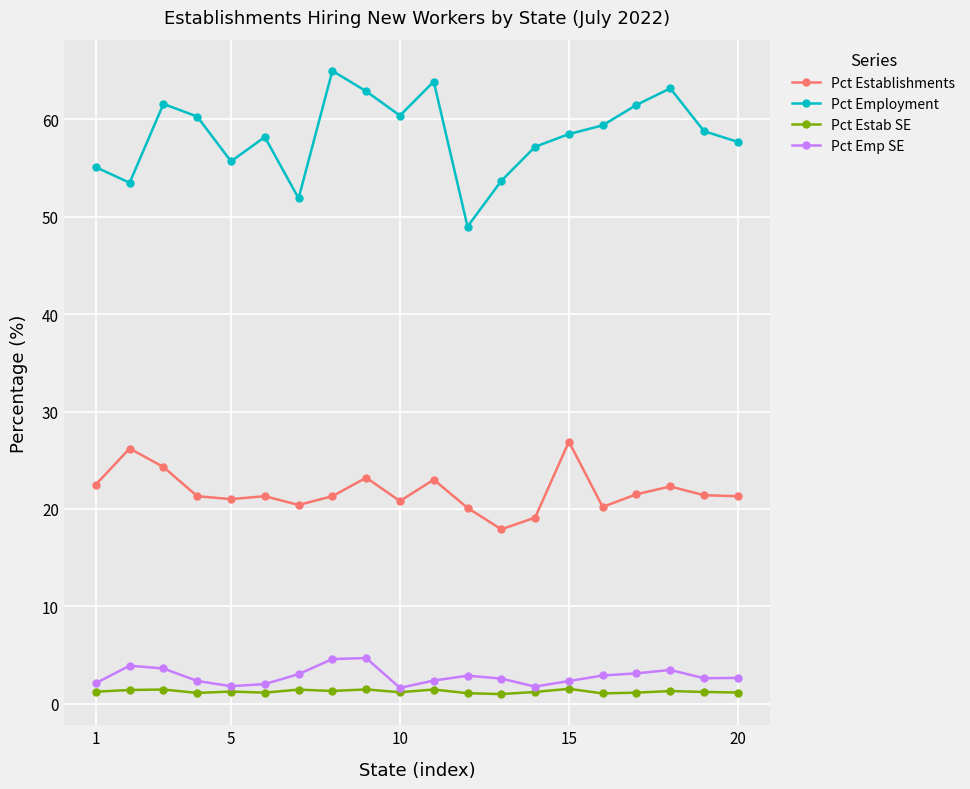

What is the greatest value displayed?

65.0